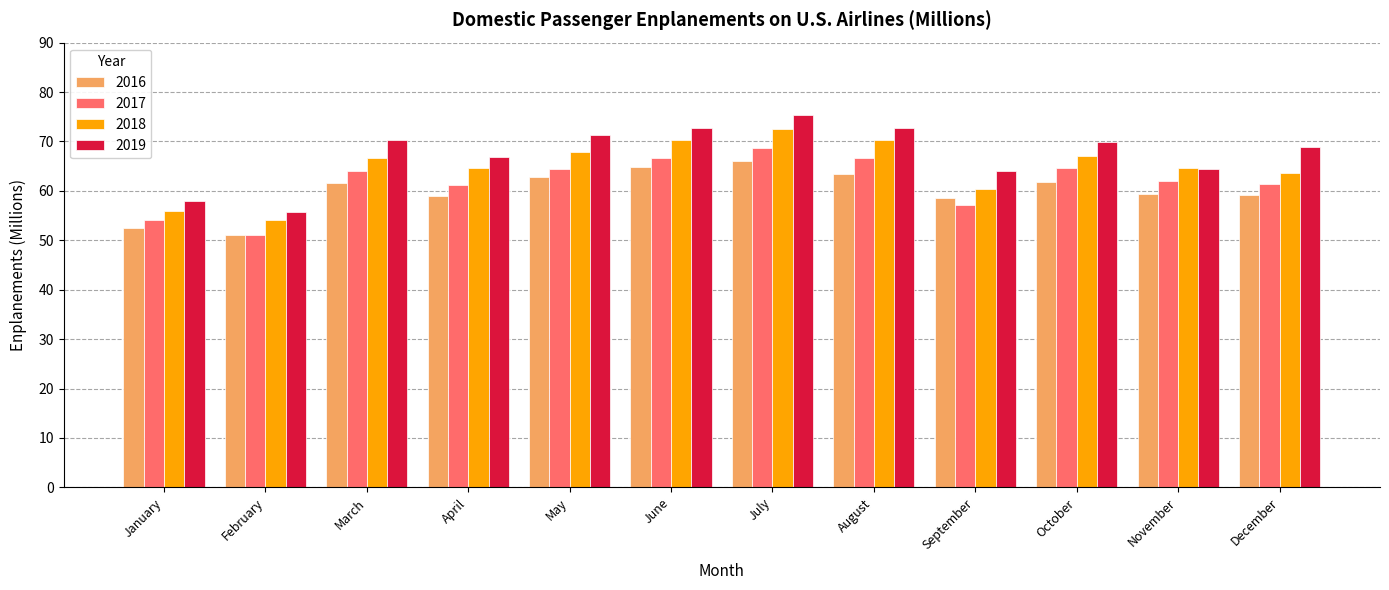

Are the bars horizontal?

No